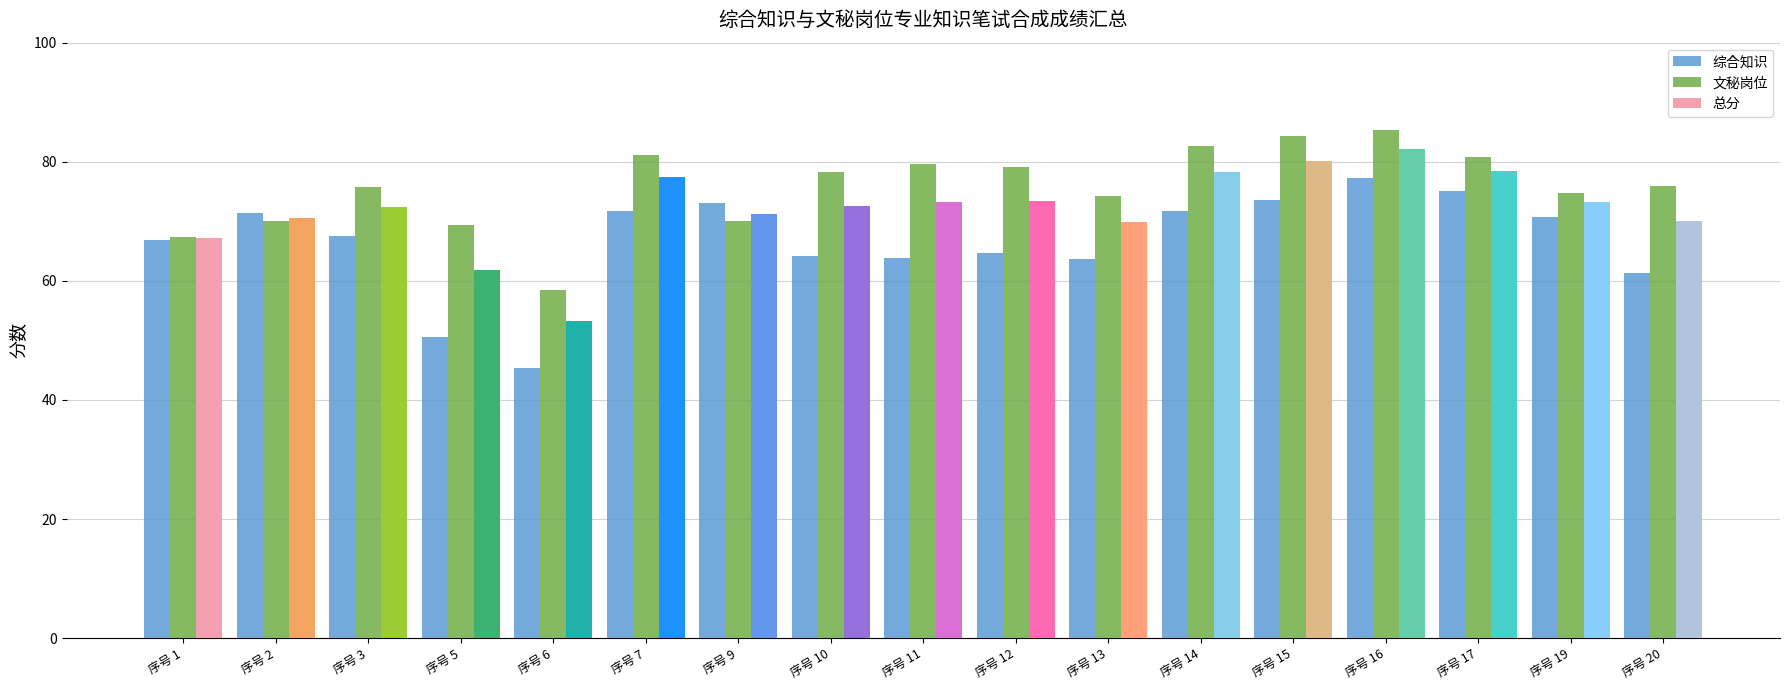

The value of 综合知识 at 序号 1 is 103.5. True or false?

False